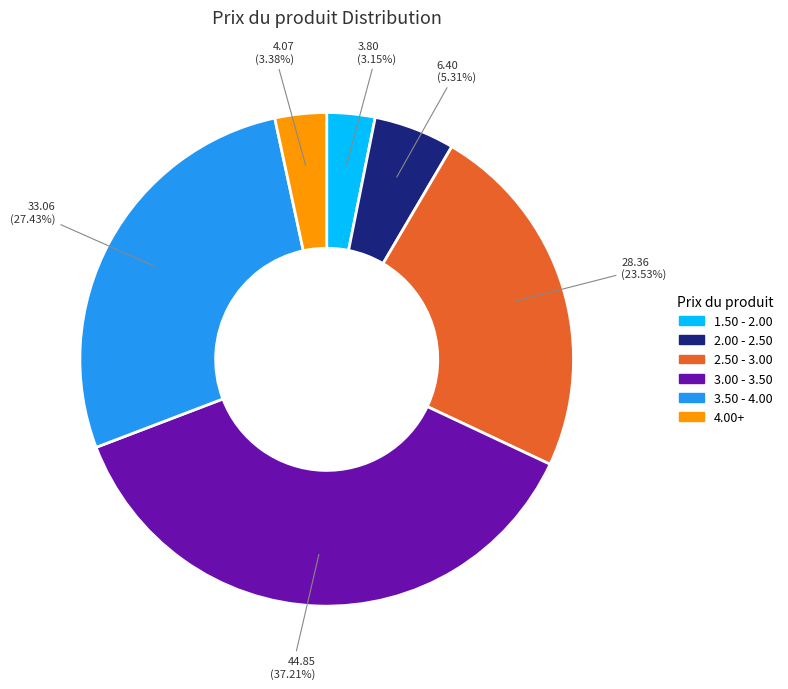

Does any single category account for the majority?

No